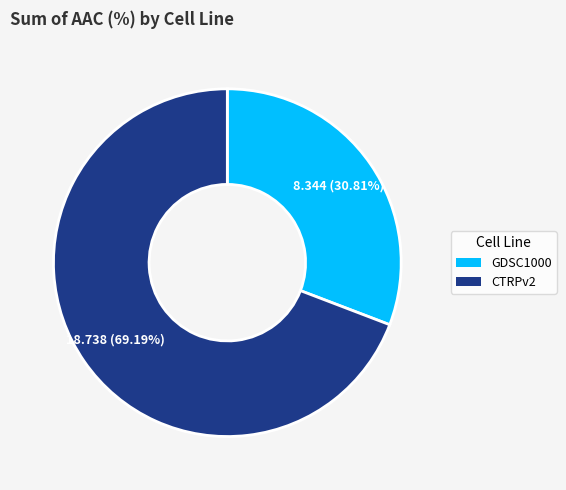

How many segments does this pie chart have?

2